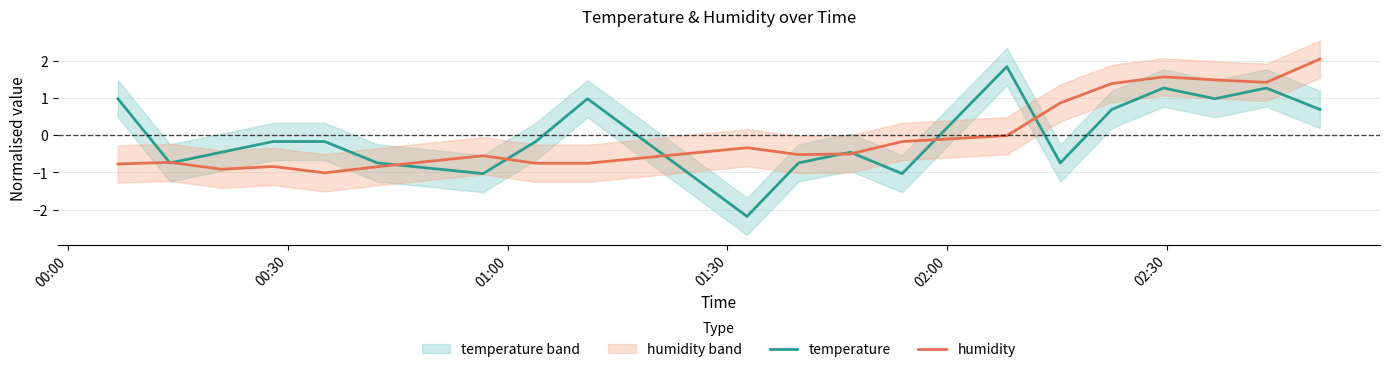

What are all the series names shown in the legend?

temperature, humidity